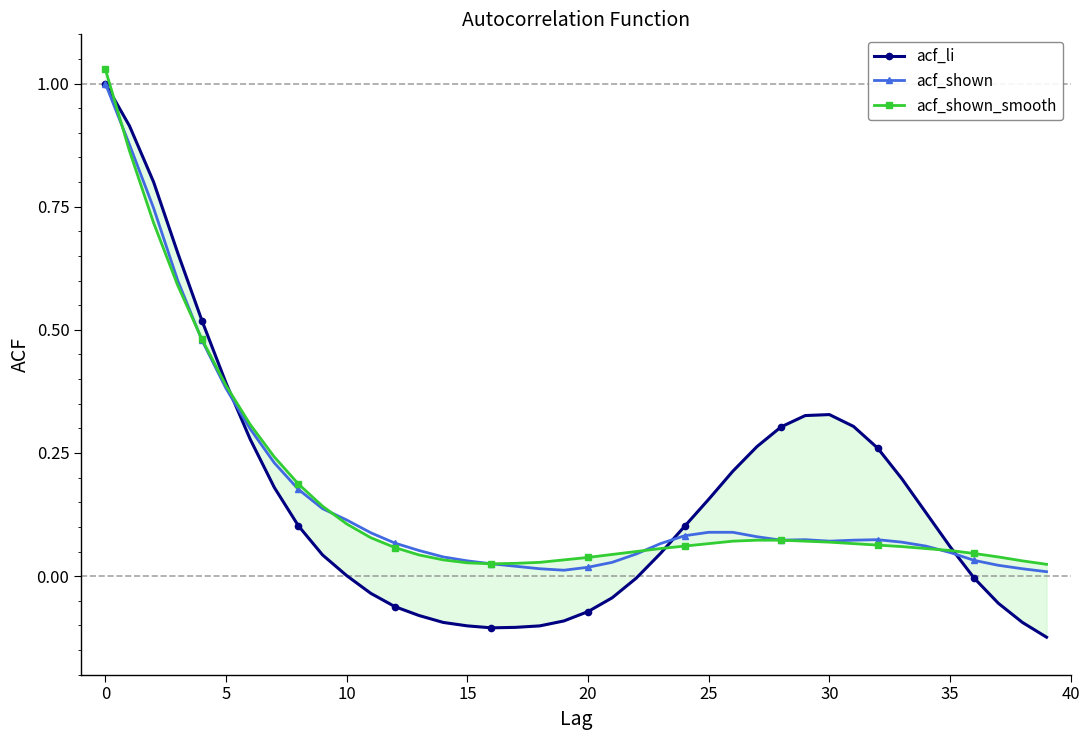

True or false: acf_shown has more than 1 interior local peaks.

True